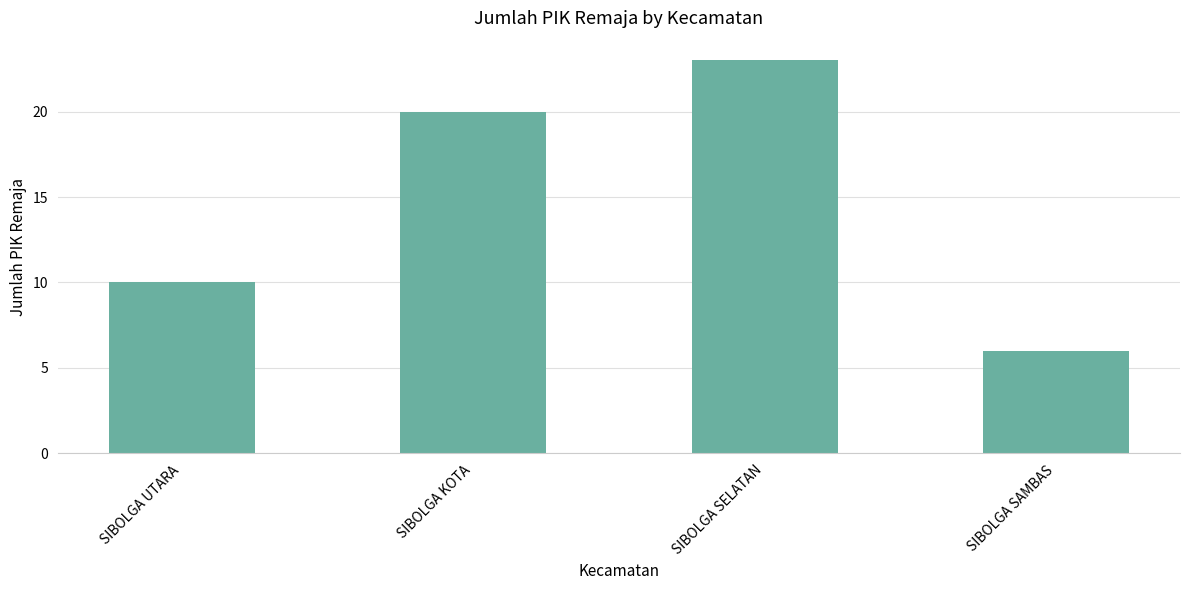

Reading left to right, extract all data points from this chart.

SIBOLGA UTARA=10	SIBOLGA KOTA=20	SIBOLGA SELATAN=23	SIBOLGA SAMBAS=6